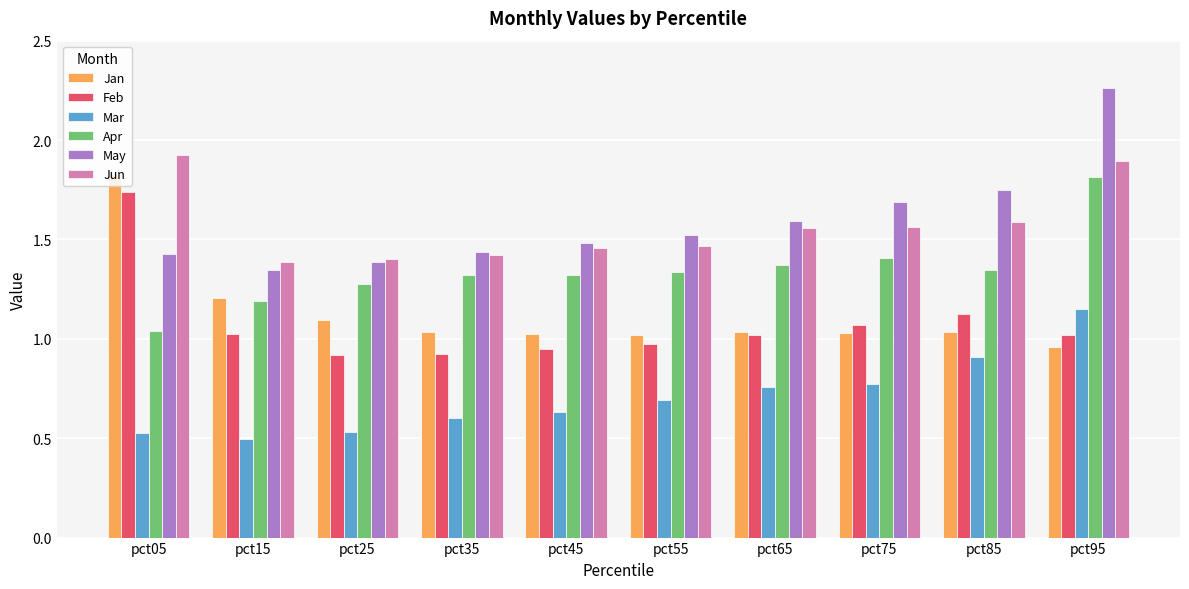

Where is Apr nearest to the value 1?

pct05